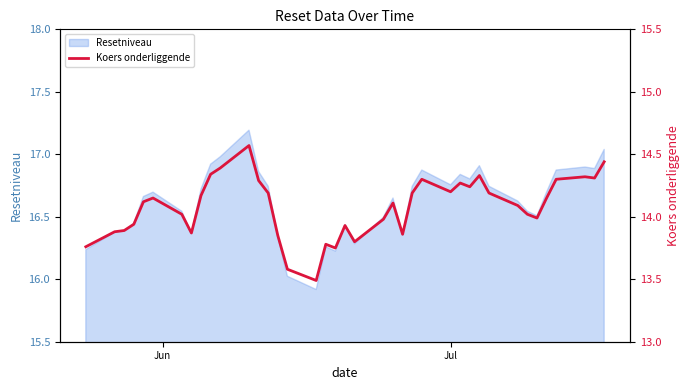

Reading left to right, what are all the values shown in this chart?

13.8	13.9	13.9	13.9	14.1	14.2	14.0	13.9	14.2	14.3	14.4	14.6	14.3	14.2	13.8	13.6	13.5	13.8	13.8	13.9	13.8	14.0	14.1	13.9	14.2	14.3	14.2	14.3	14.2	14.3	14.2	14.1	14.0	14.0	14.2	14.3	14.3	14.3	14.4